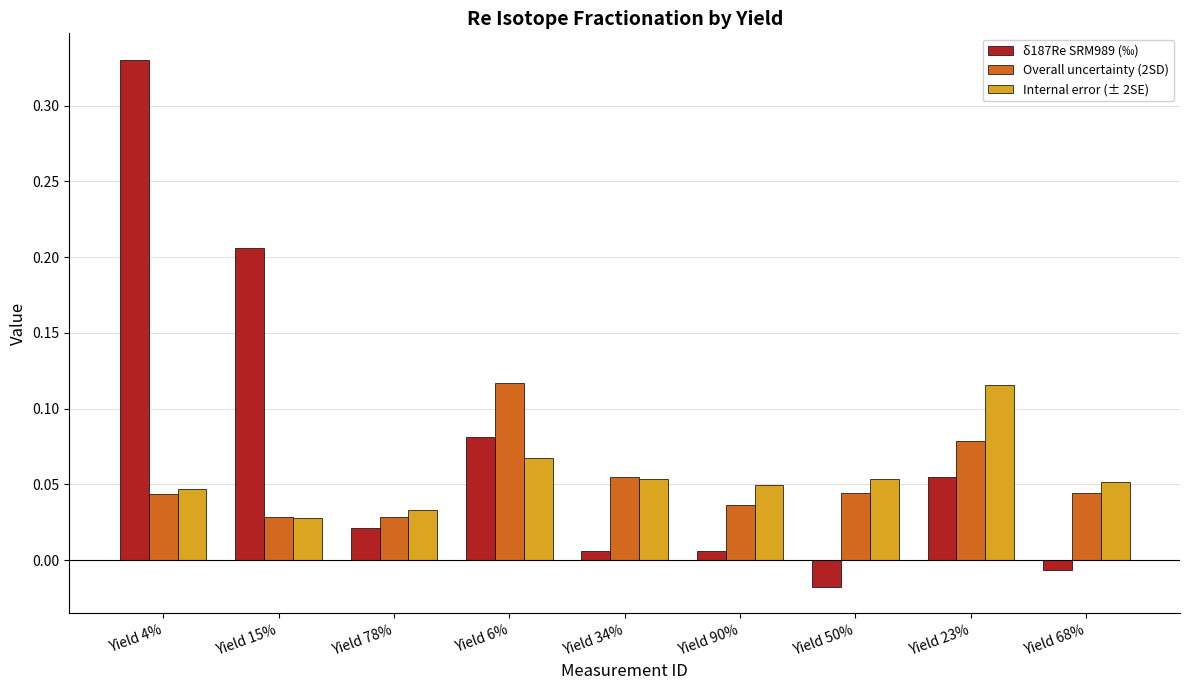

How many data points does each series have?

9